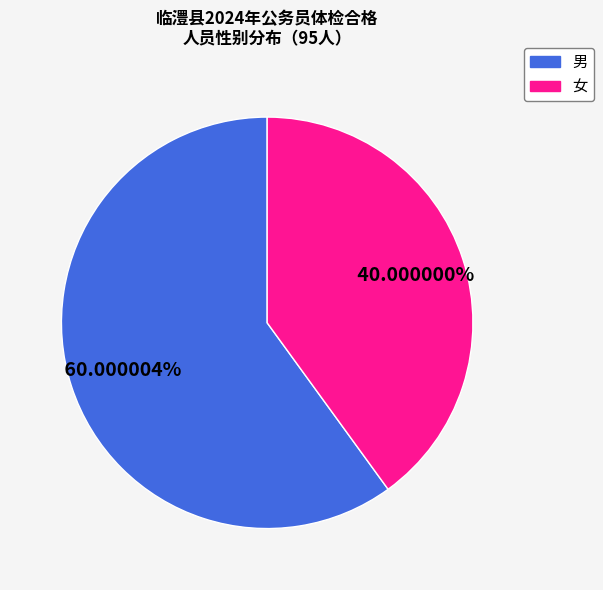

What is the smallest slice in the pie chart?

女